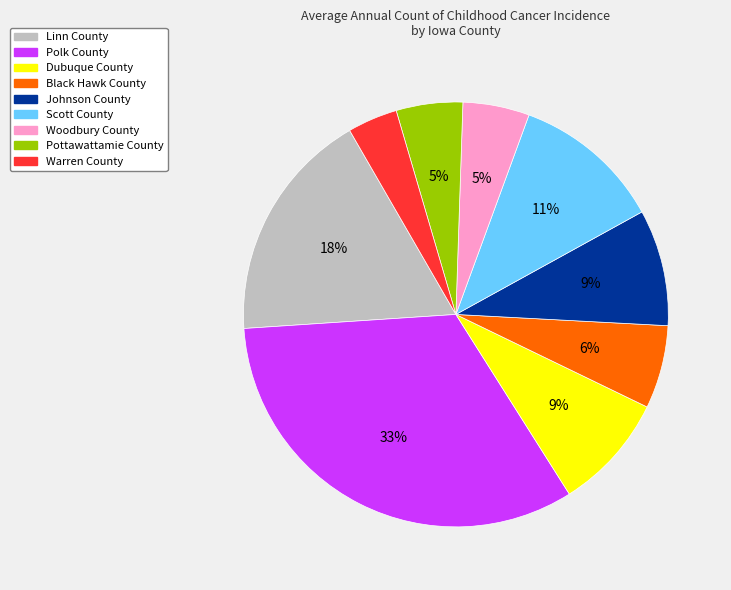

To the nearest percent, what is the difference between the largest and smallest slice percentages?

29%